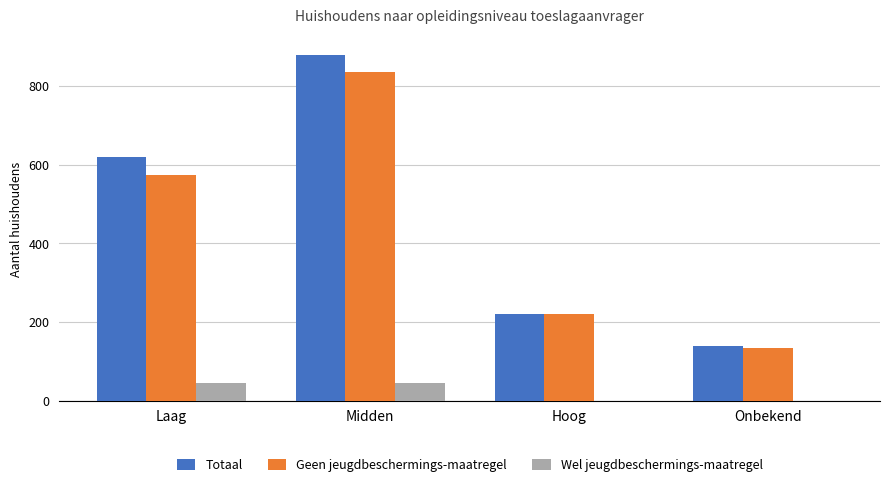

What is the sum of all Wel jeugdbeschermings-maatregel values?

90